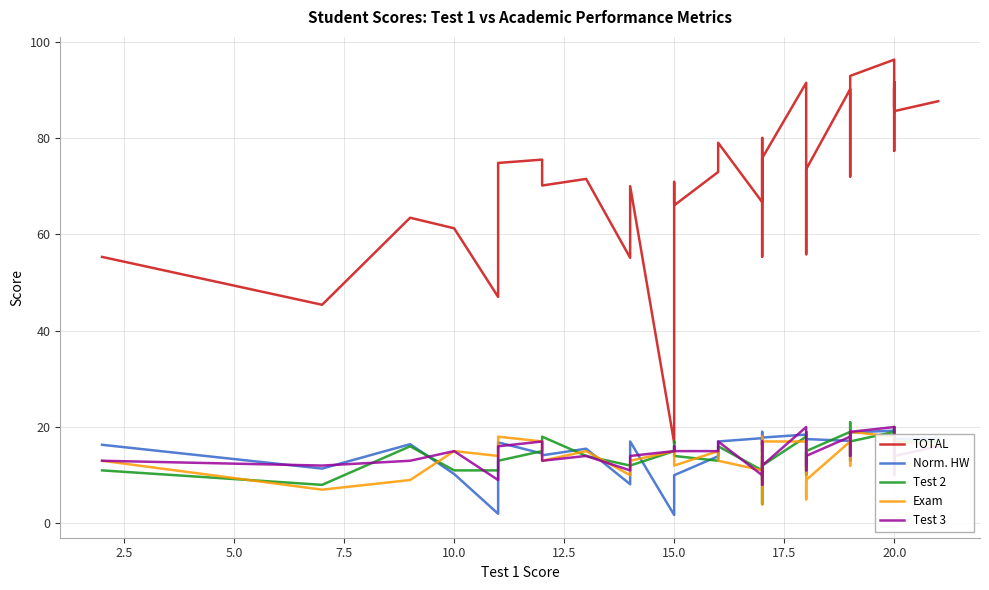

What are all the series names shown in the legend?

TOTAL, Norm. HW, Test 2, Exam, Test 3